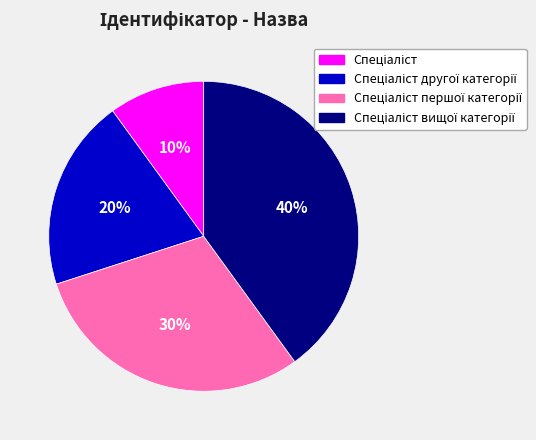

To the nearest percent, what is the difference between the largest and smallest slice percentages?

30%